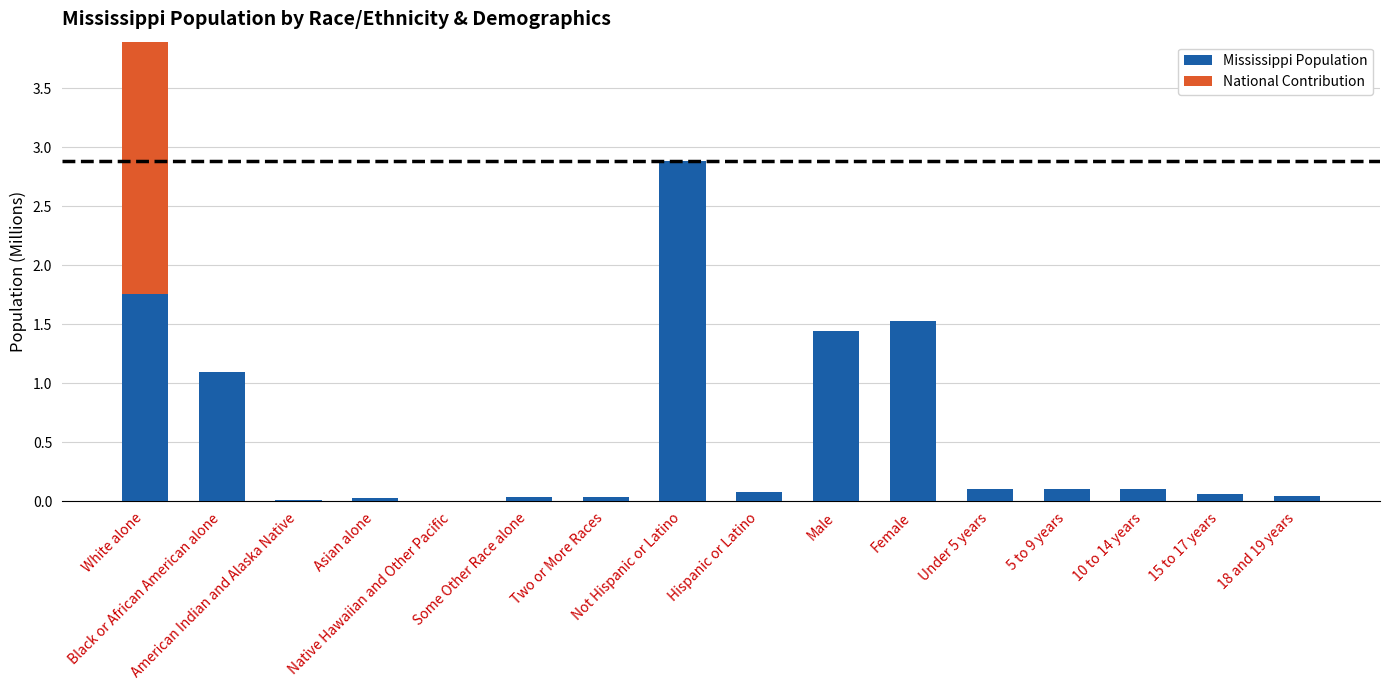

Does the chart contain any negative values?

No